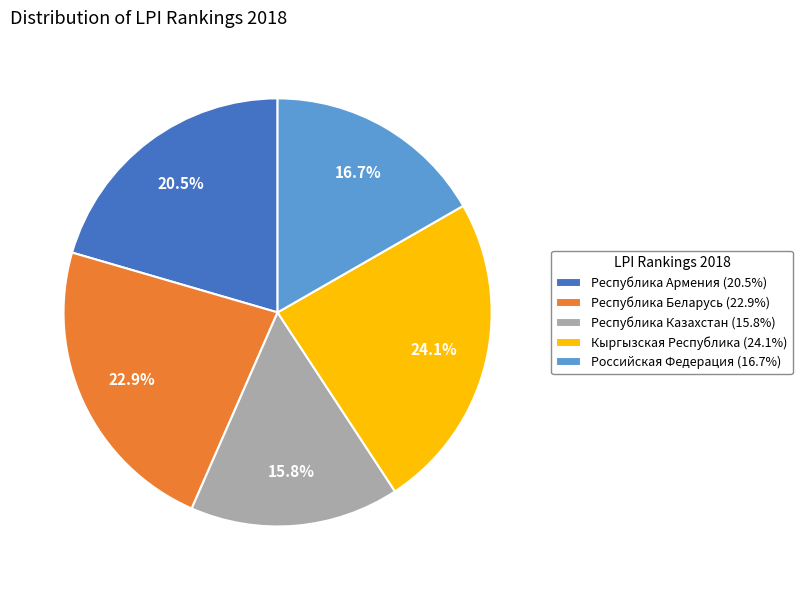

Do Республика Казахстан (15.8%) and Кыргызская Республика (24.1%) together represent more than half of the pie?

No